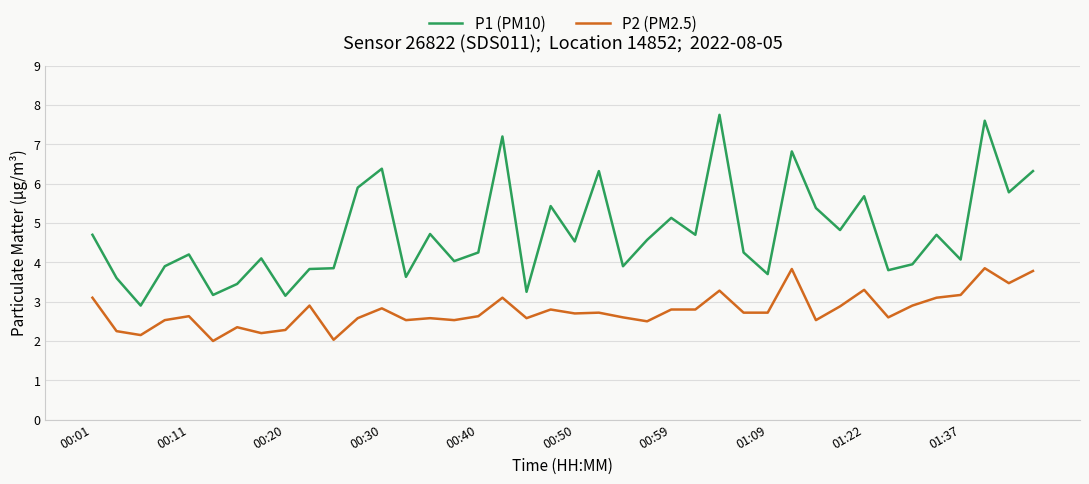

Rank the series by their average value, from highest to lowest.

P1 (PM10), P2 (PM2.5)